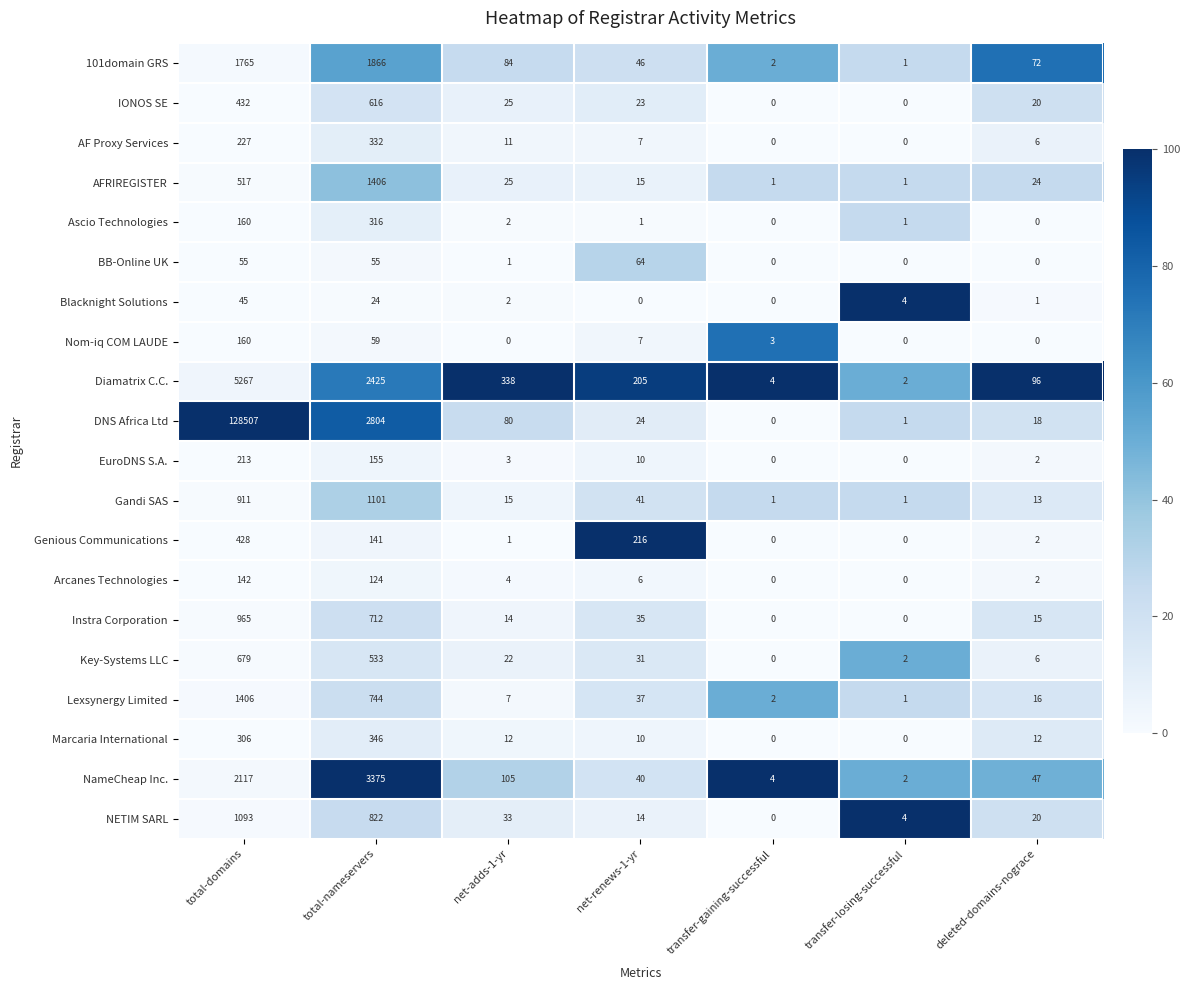

Which series has the largest range (max minus min)?

DNS Africa Ltd